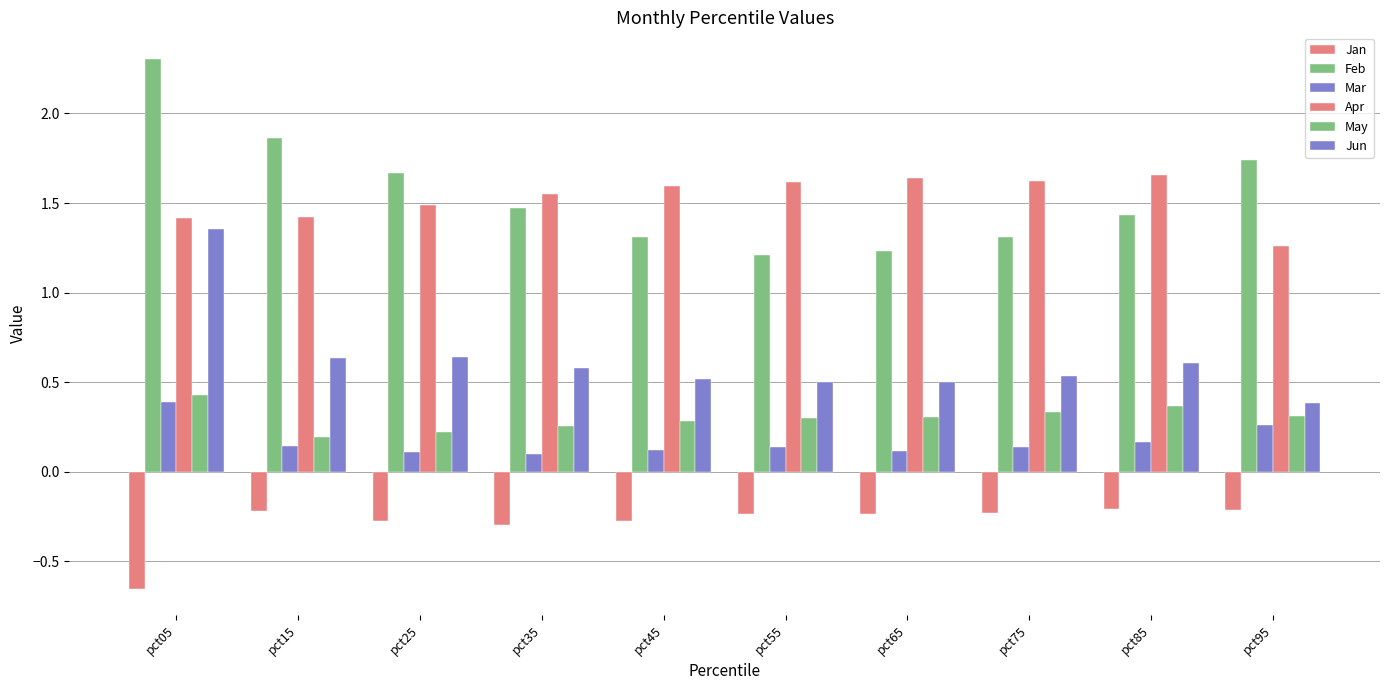

At which category is the sum across all series the highest?

pct05